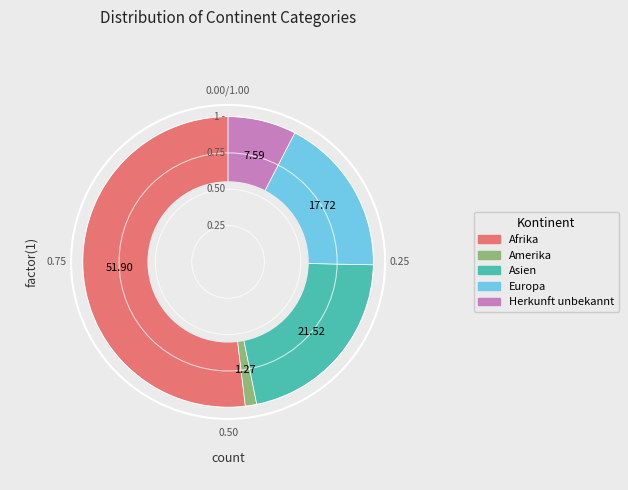

Does any single category account for the majority?

Yes